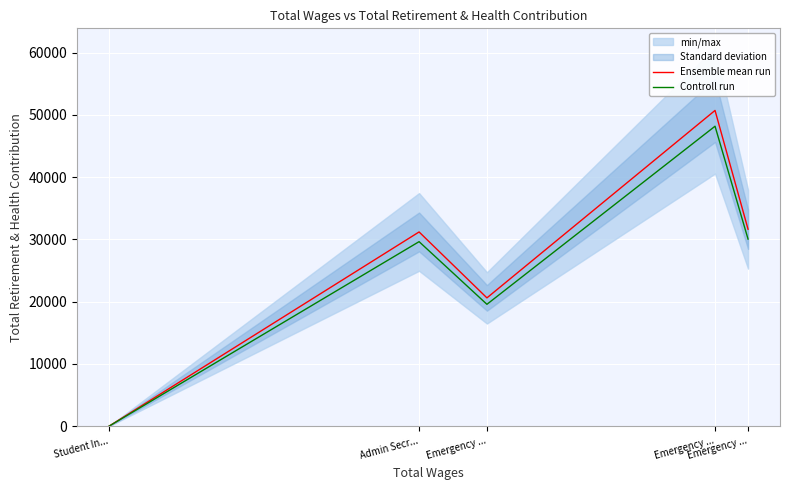

Is the value of Controll run at Student In... greater than the value of Ensemble mean run at Admin Secr...?

No